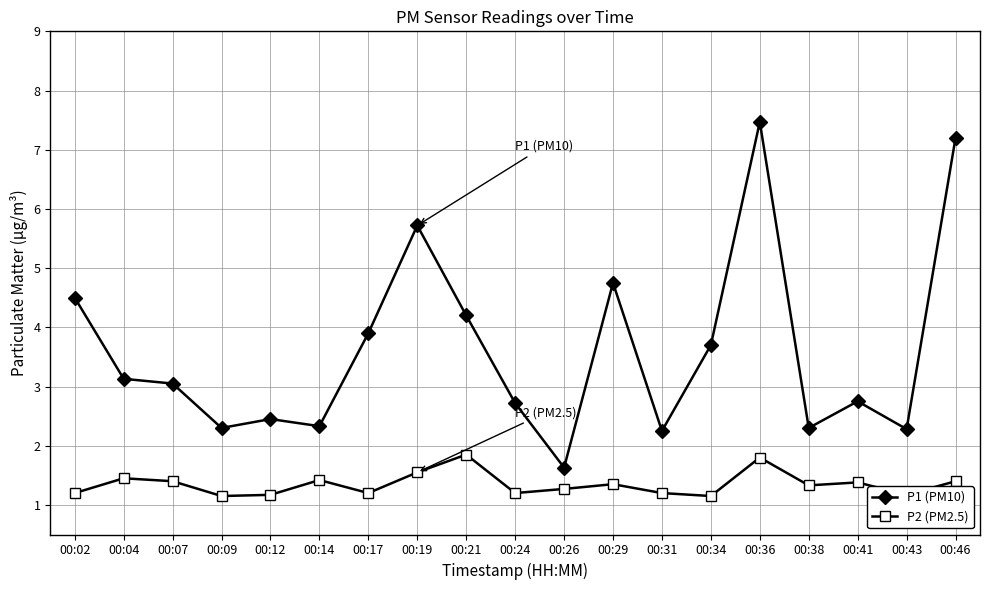

What value does the P1 (PM10) series have at 00:14?

2.3